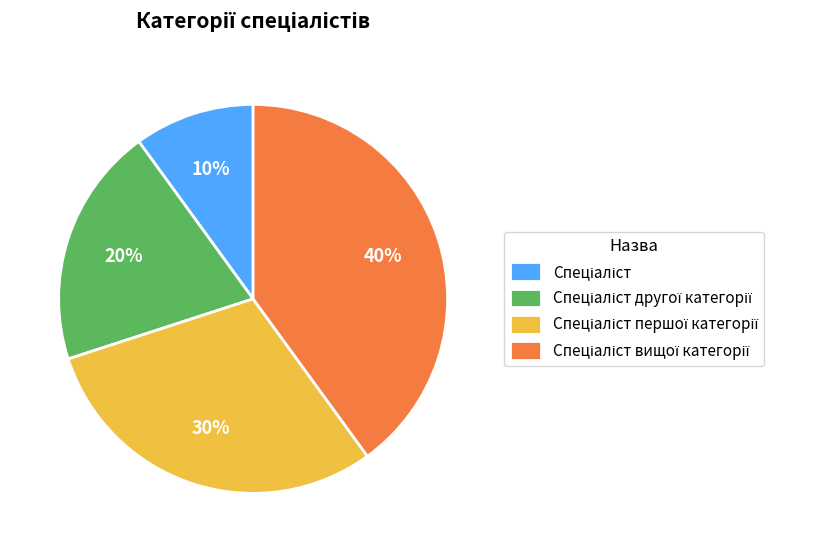

To the nearest percent, what is the average slice percentage?

25%